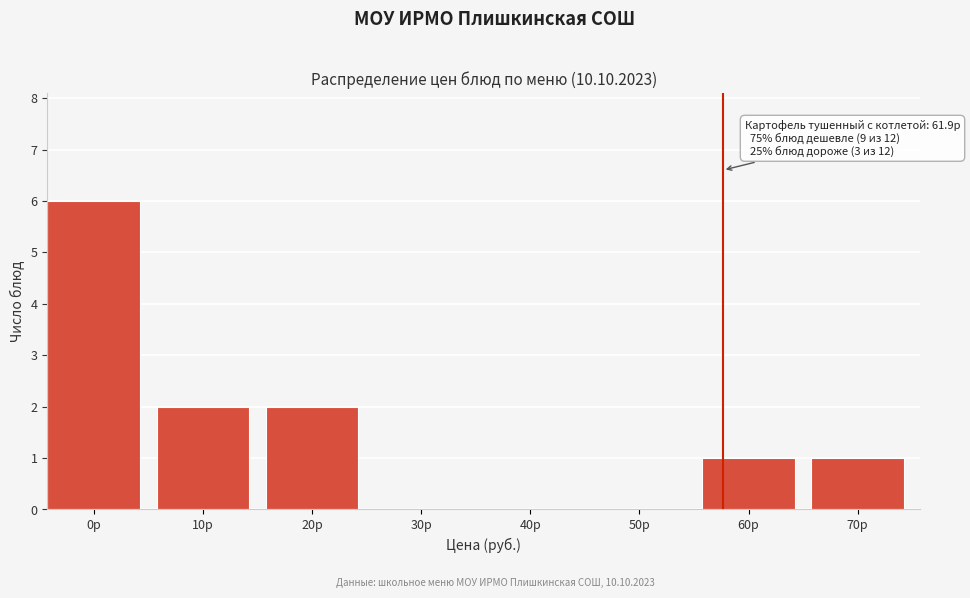

Reading right to left, what are all the values shown in this chart?

70р=1	60р=1	50р=0	40р=0	30р=0	20р=2	10р=2	0р=6